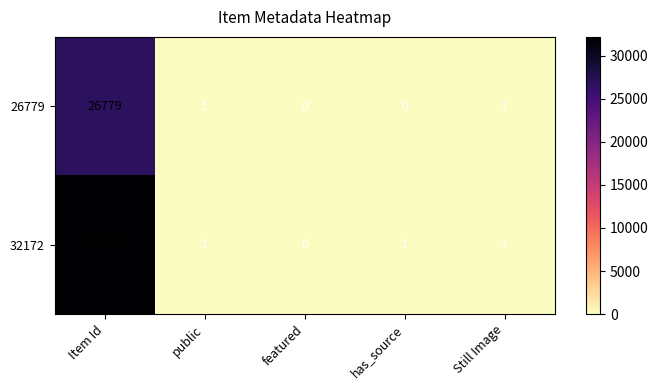

What is the spread (max minus min) of values at has_source?

1